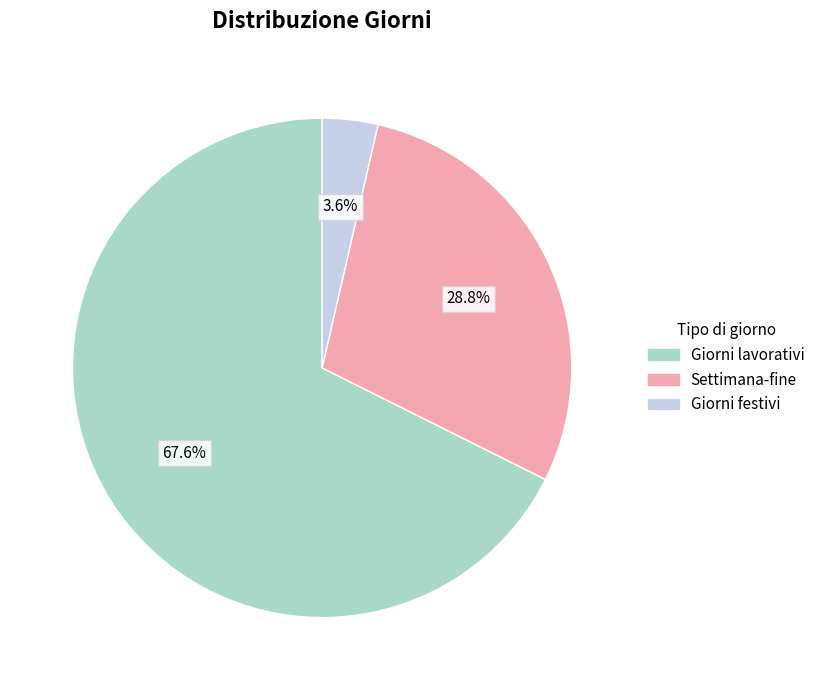

Rank the categories by value from highest to lowest.

Giorni lavorativi, Settimana-fine, Giorni festivi